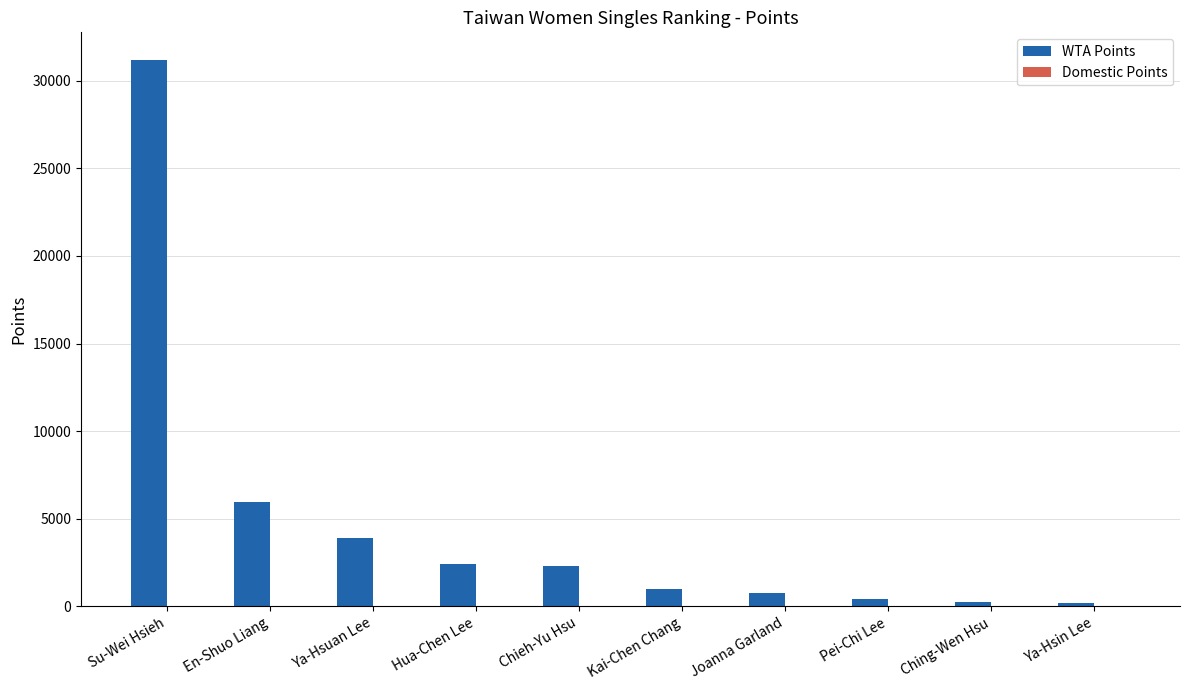

How many series are shown in this chart?

2